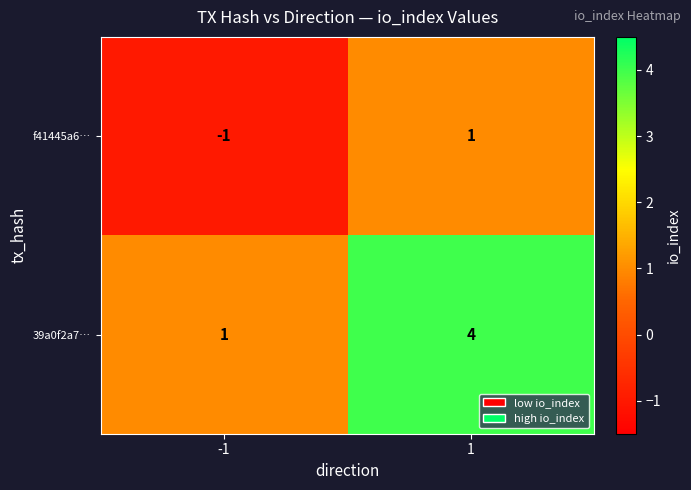

True or false: 39a0f2a7… has a value of 4 at 1.

True